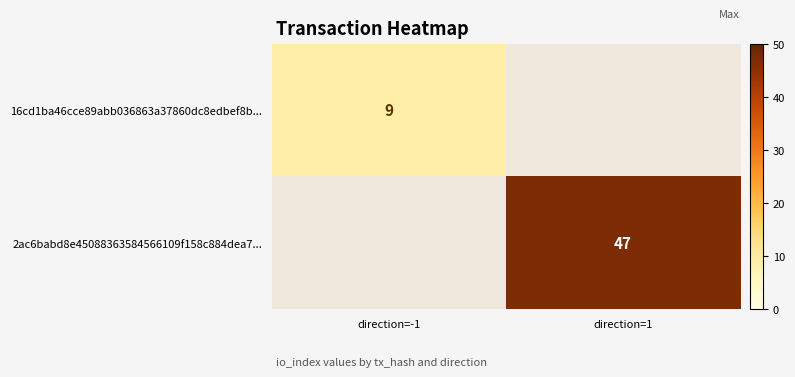

The 2ac6babd8e45088363584566109f158c884dea7... series shows 47 at direction=1. True or false?

True